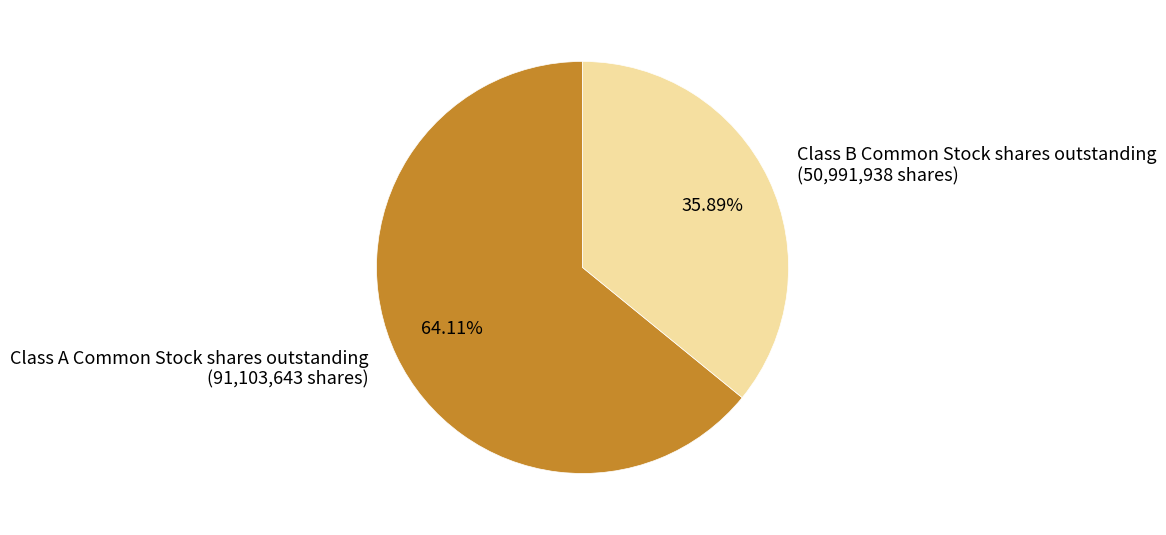

To the nearest percent, what is the average slice percentage?

50%